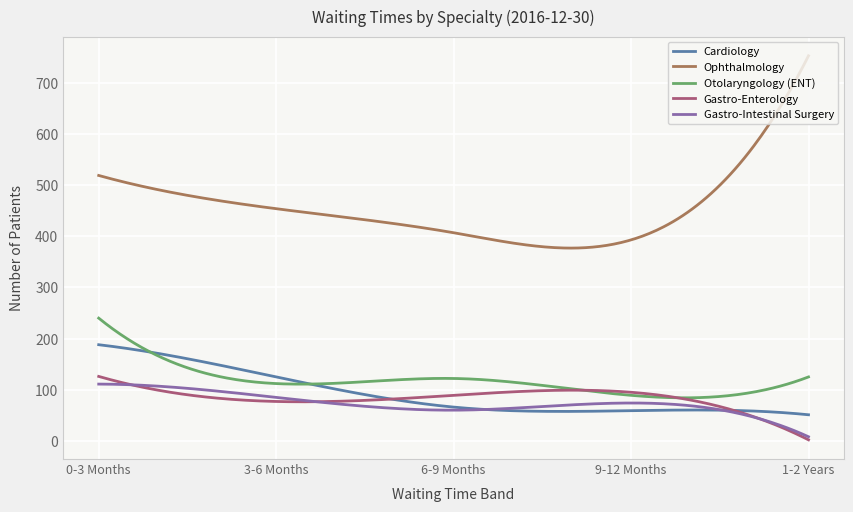

Which series has the widest spread of values?

Ophthalmology